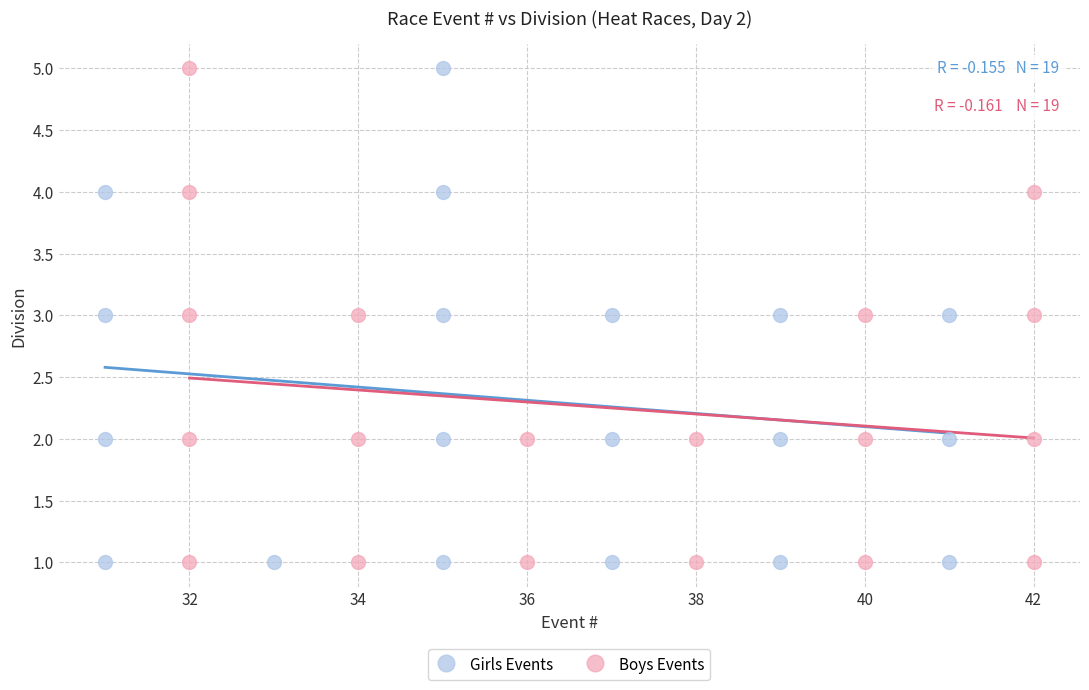

What are all the series names shown in the legend?

Girls Events, Boys Events